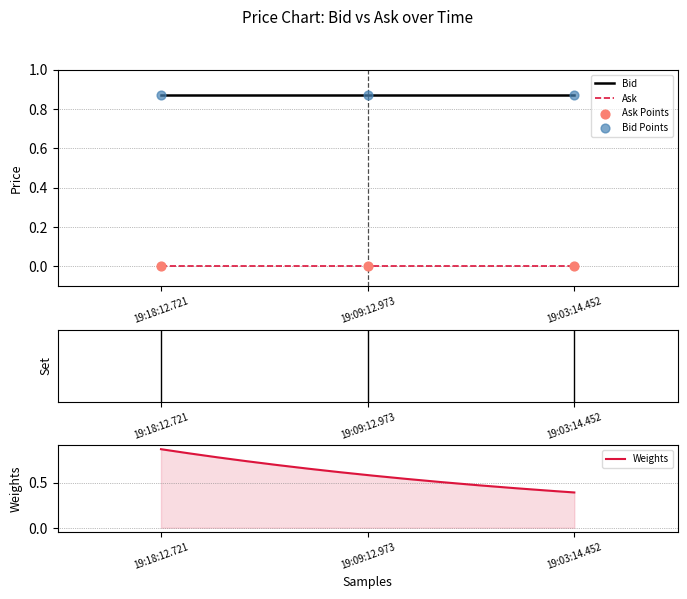

At which category is the sum across all series the highest?

19:18:12.721